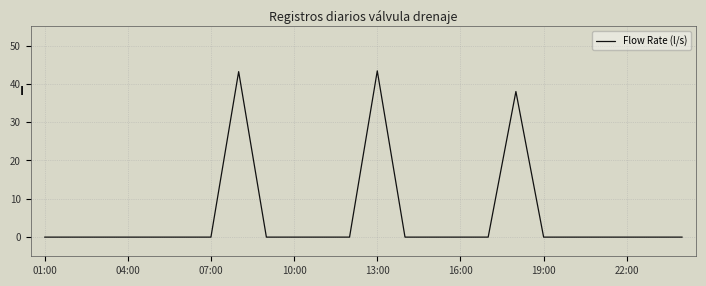

What is the maximum value shown in the chart?

43.4